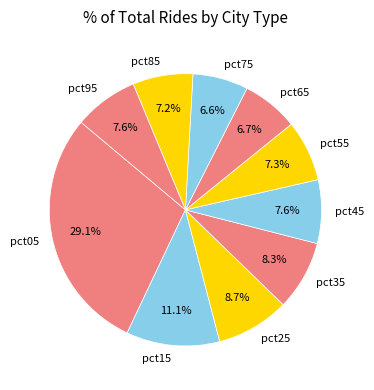

What is the largest slice in the pie chart?

pct05